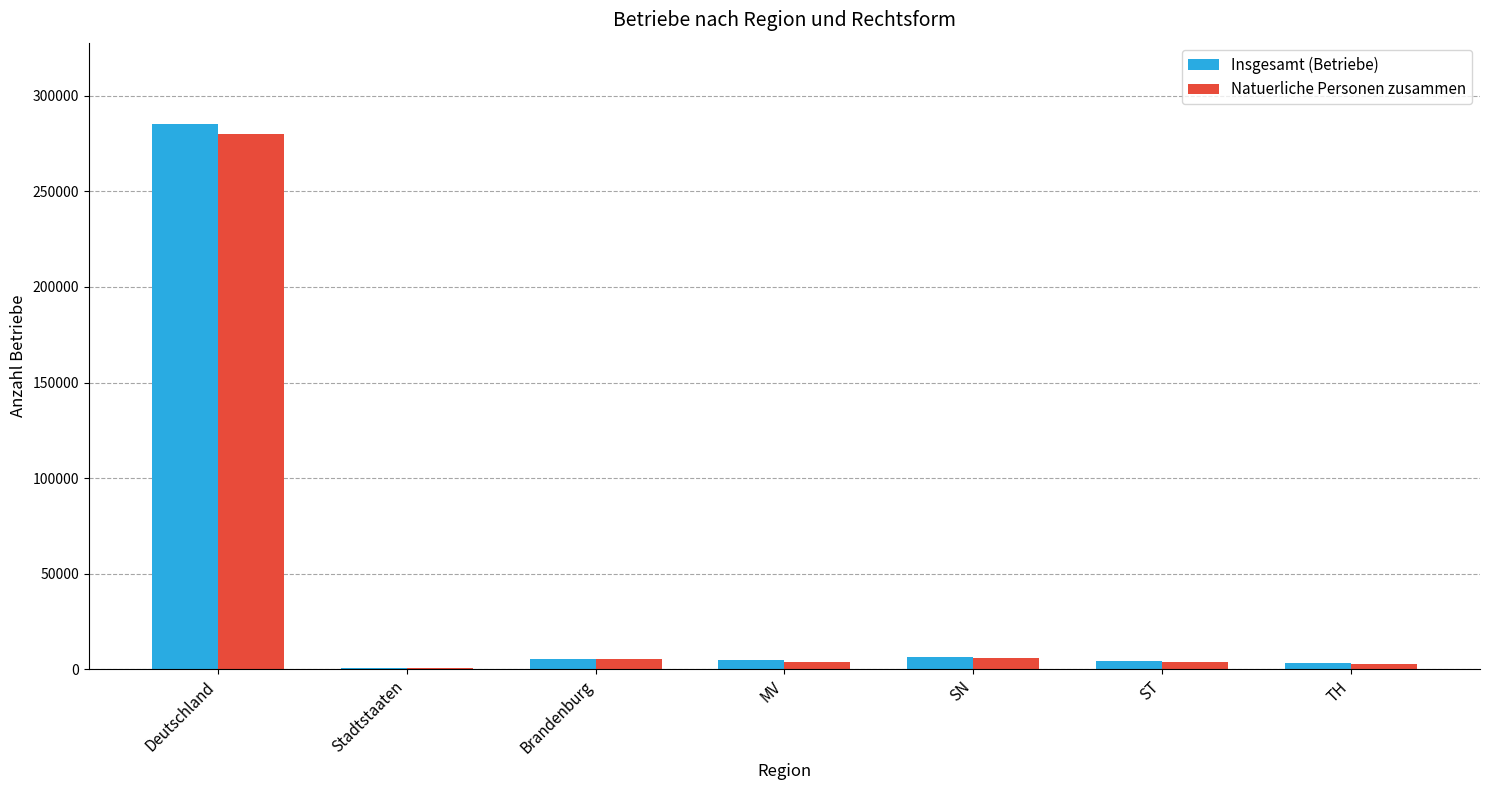

Which label corresponds to the largest value in the chart?

Deutschland